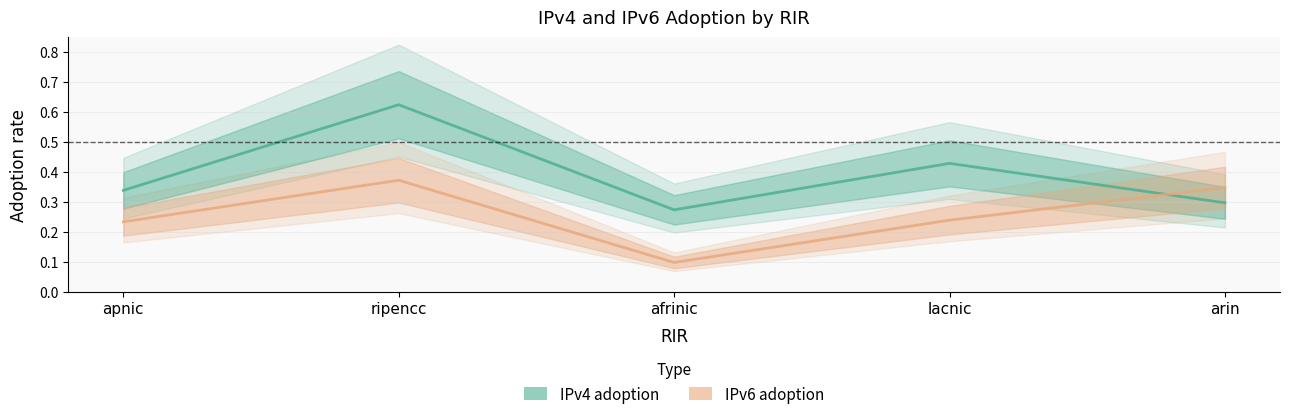

Count the IPv4 adoption values in the range 0 to 1.

5